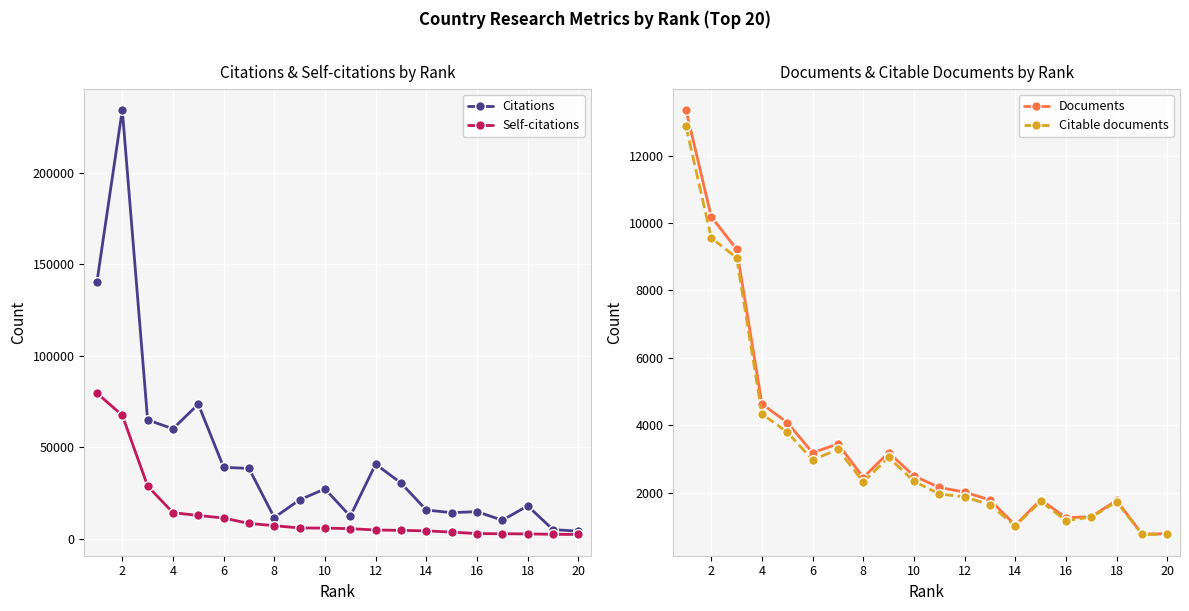

What is the maximum value for Citations?

234403